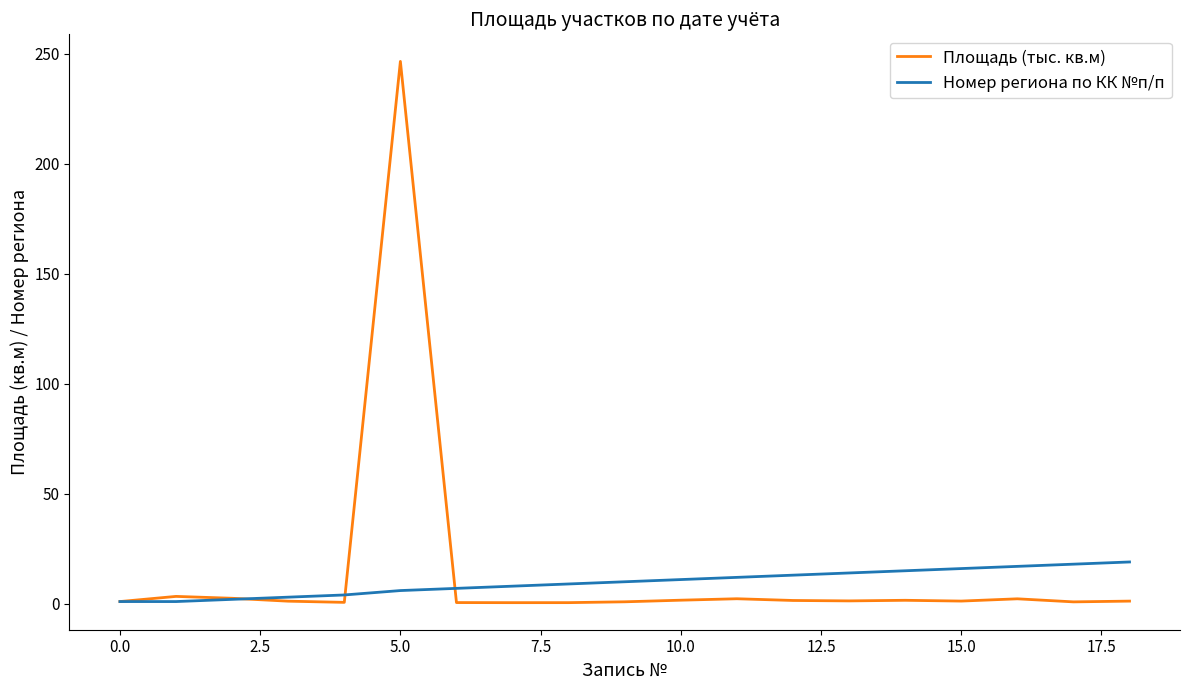

Does the chart display data point markers on the line(s)?

No